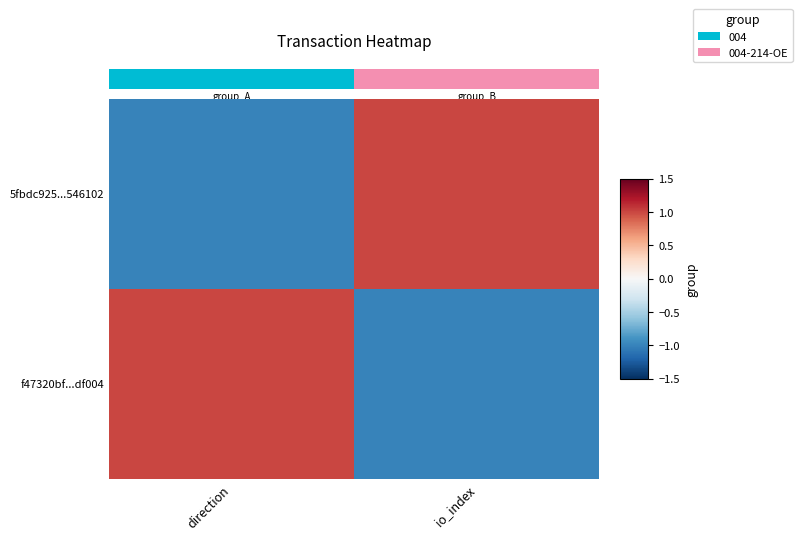

How many series are shown in this chart?

2